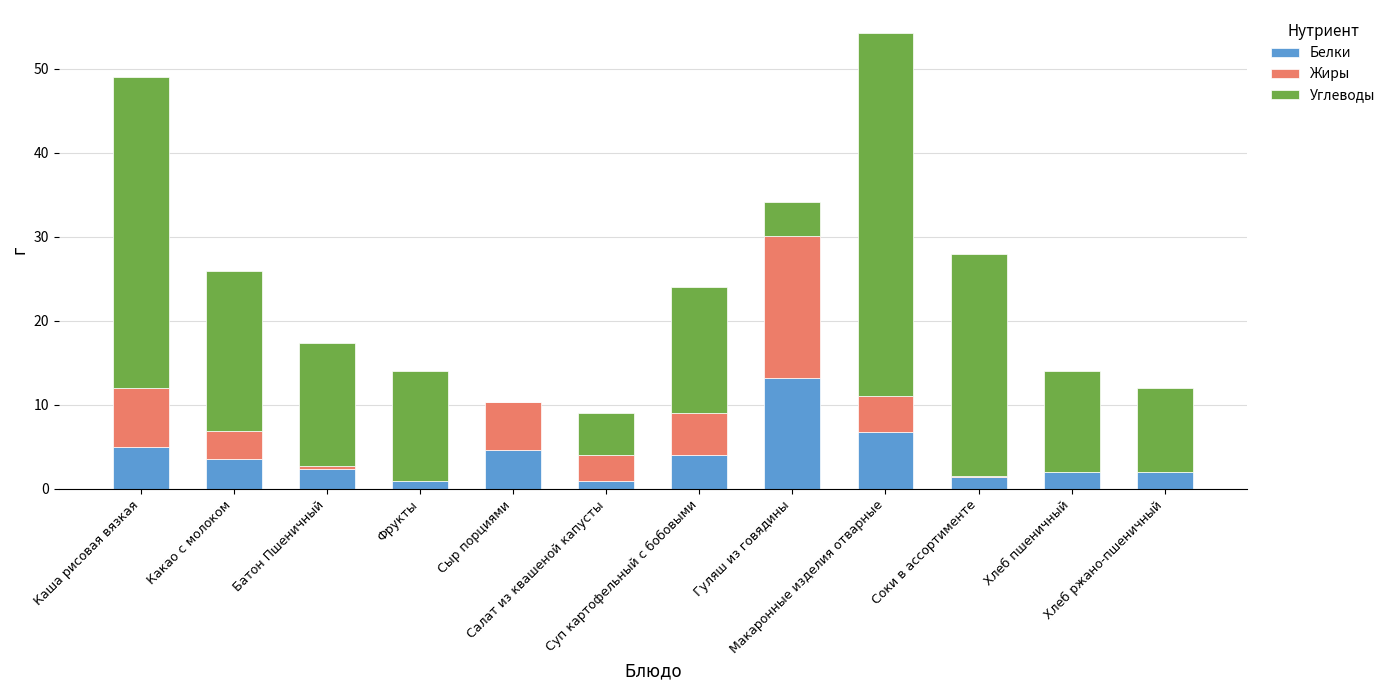

What is the maximum value for Белки?

13.2